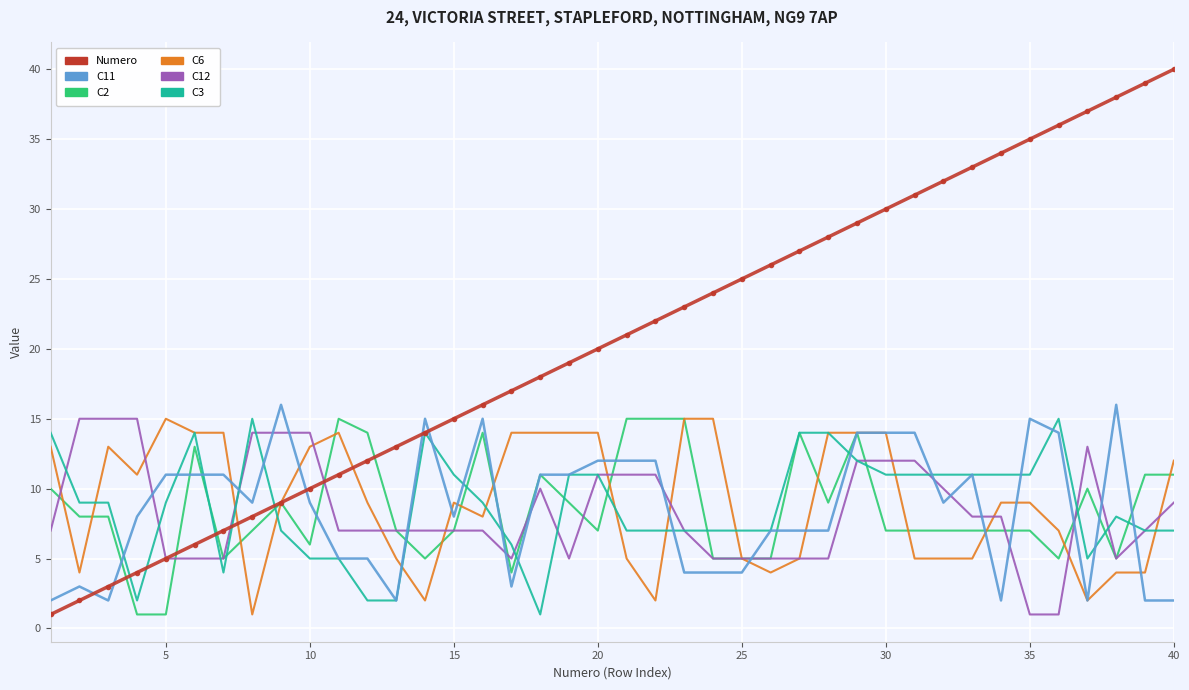

True or false: C6 and C12 intersect in this chart.

True